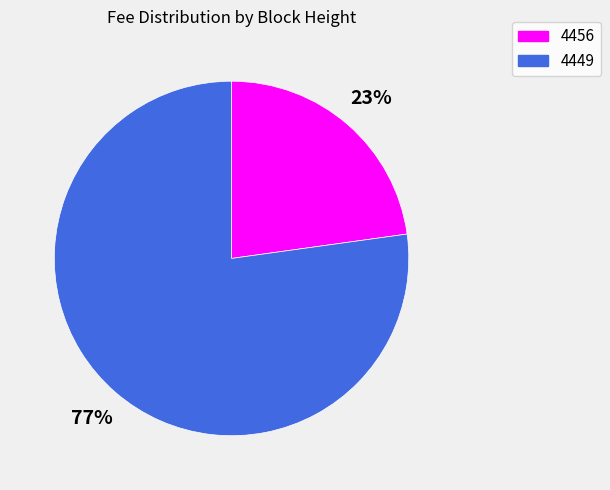

How many slices are in this pie chart?

2